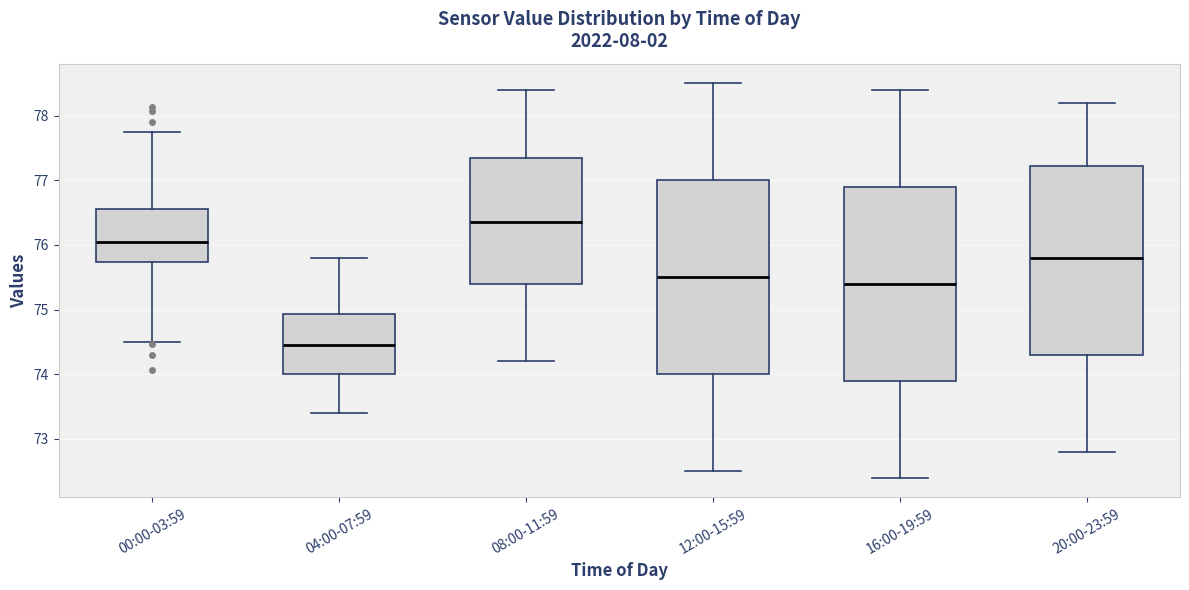

Reading left to right, read every box against the y-axis: the position of its median line, the range the box covers, and the ends of its whiskers. The values are not printed on the chart, so give them approximately, as read against the axis.

00:00-03:59: median 76.0, box 75.7 to 76.6, whiskers 74.5 to 77.8
04:00-07:59: median 74.5, box 74.0 to 74.9, whiskers 73.4 to 75.8
08:00-11:59: median 76.4, box 75.4 to 77.4, whiskers 74.2 to 78.4
12:00-15:59: median 75.5, box 74.0 to 77.0, whiskers 72.5 to 78.5
16:00-19:59: median 75.4, box 73.9 to 76.9, whiskers 72.4 to 78.4
20:00-23:59: median 75.8, box 74.3 to 77.2, whiskers 72.8 to 78.2